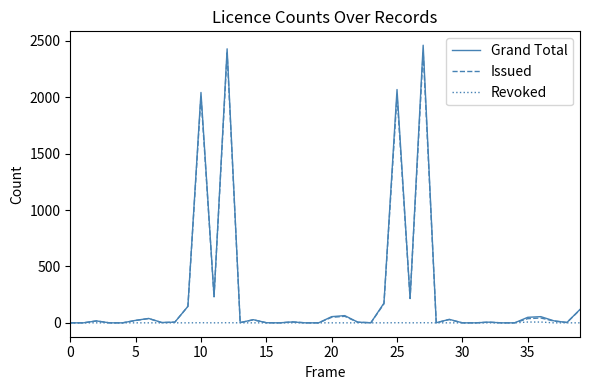

Which series has the widest spread of values?

Grand Total